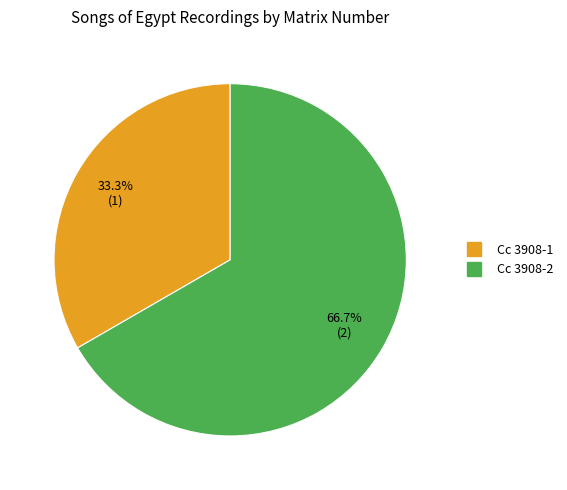

To the nearest percent, what is the difference between the largest and smallest slice percentages?

33%